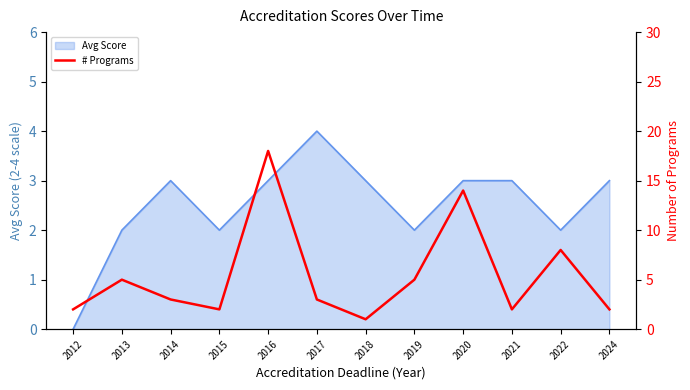

Is it true that Avg Score equals 3 at 2021?

True